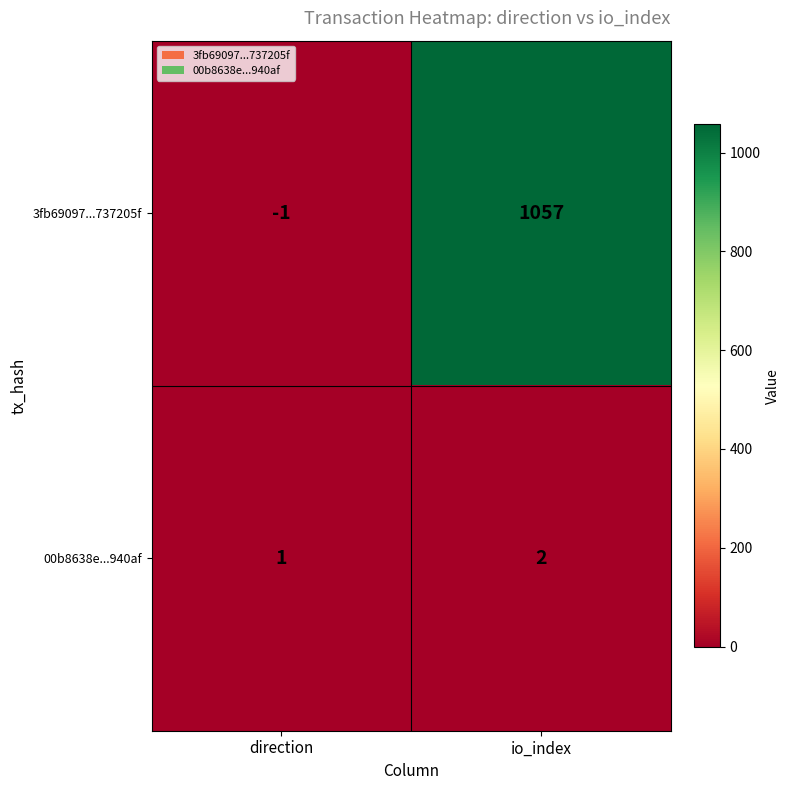

At which label is 3fb69097...737205f closest to 528?

direction